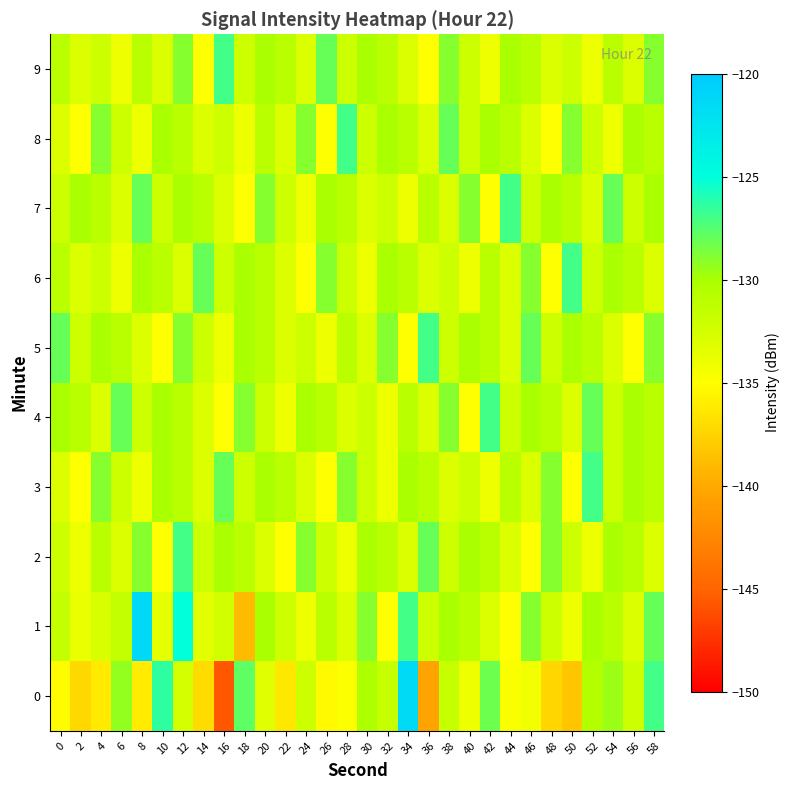

Which label corresponds to the smallest value in the chart?

16